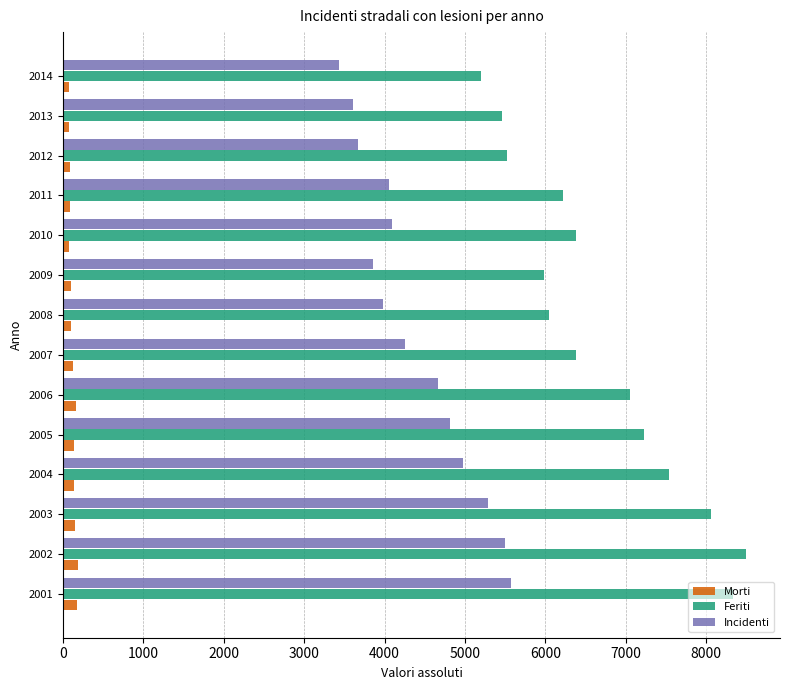

At how many categories does at least one series exceed 3130?

14